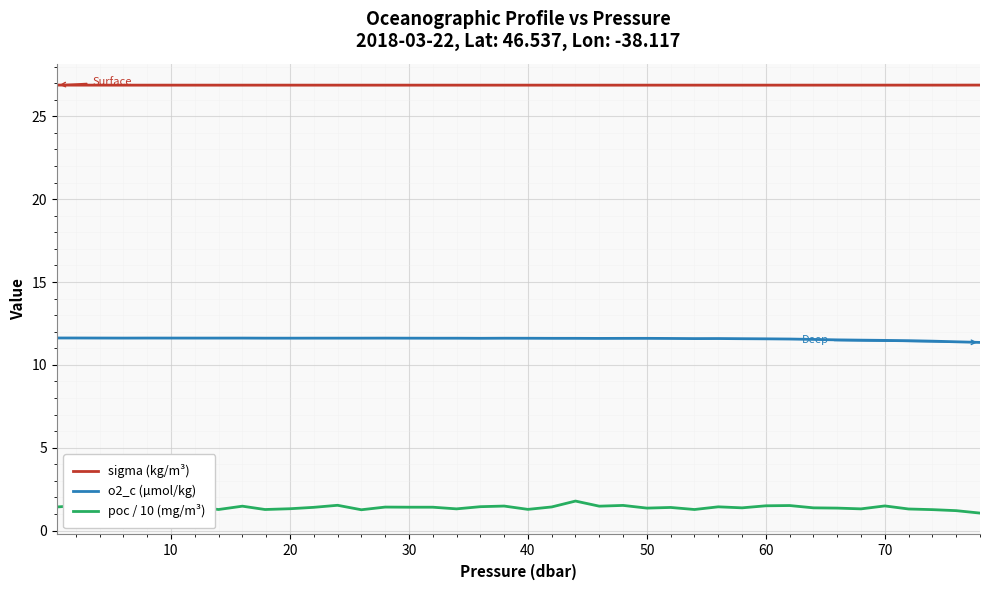

Which series has the widest spread of values?

poc / 10 (mg/m³)